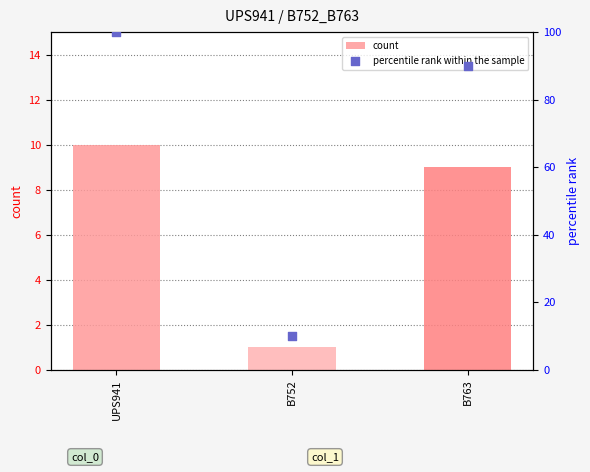

Is the value of count at B763 greater than the value of percentile rank within the sample at UPS941?

No